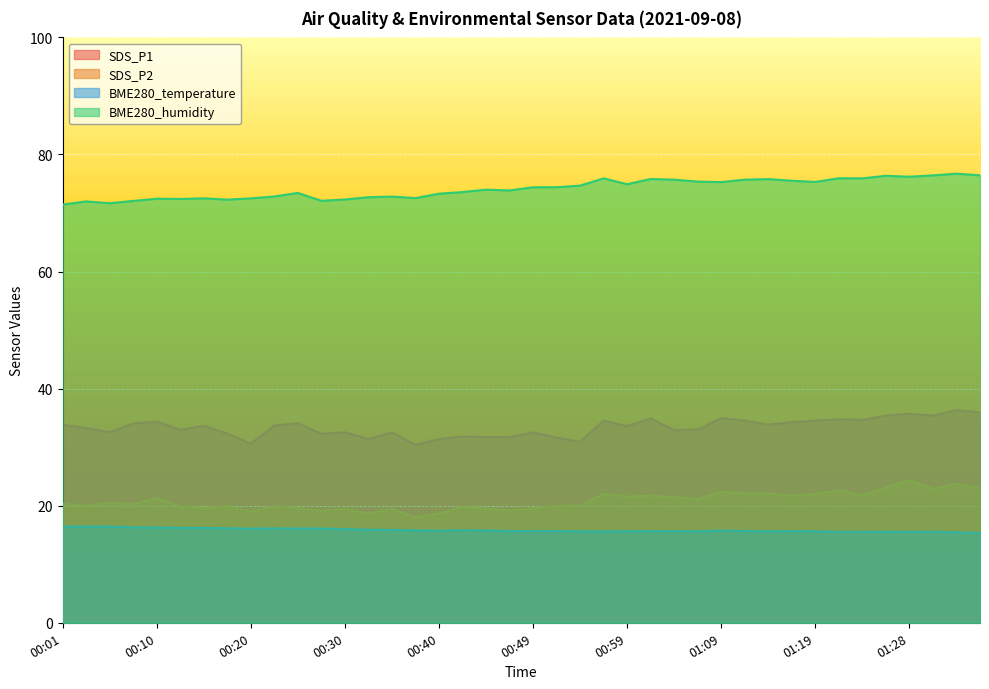

Reading left to right, extract all data points from this chart.

SDS_P1: 00:01=33.8	00:03=33.3	00:06=32.5	00:08=34.0	00:10=34.4	00:13=33.0	00:15=33.6	00:18=32.3	00:20=30.6	00:23=33.7	00:25=34.1	00:27=32.3	00:30=32.5	00:32=31.4	00:35=32.5	00:37=30.4	00:40=31.4	00:42=31.8	00:44=31.7	00:47=31.7	00:49=32.5	00:52=31.6	00:54=30.9	00:57=34.5	00:59=33.6	01:02=34.9	01:04=32.9	01:07=33.0	01:09=35.0	01:11=34.5	01:14=33.9	01:16=34.2	01:19=34.5	01:21=34.8	01:24=34.7	01:26=35.4	01:28=35.7	01:31=35.4	01:33=36.4	01:36=35.9
SDS_P2: 00:01=20.4	00:03=20.0	00:06=20.4	00:08=20.2	00:10=21.3	00:13=19.9	00:15=19.6	00:18=19.9	00:20=19.0	00:23=19.9	00:25=19.6	00:27=19.1	00:30=19.5	00:32=18.6	00:35=19.4	00:37=18.0	00:40=18.7	00:42=19.8	00:44=19.5	00:47=19.2	00:49=19.6	00:52=19.9	00:54=20.0	00:57=22.1	00:59=21.6	01:02=21.7	01:04=21.4	01:07=21.1	01:09=22.4	01:11=22.1	01:14=22.1	01:16=21.7	01:19=22.0	01:21=22.6	01:24=21.8	01:26=23.1	01:28=24.4	01:31=22.8	01:33=23.7	01:36=23.0
BME280_temperature: 00:01=16.4	00:03=16.4	00:06=16.4	00:08=16.3	00:10=16.3	00:13=16.2	00:15=16.2	00:18=16.1	00:20=16.1	00:23=16.1	00:25=16.1	00:27=16.1	00:30=16.0	00:32=15.9	00:35=15.8	00:37=15.8	00:40=15.7	00:42=15.8	00:44=15.8	00:47=15.7	00:49=15.7	00:52=15.7	00:54=15.6	00:57=15.6	00:59=15.6	01:02=15.7	01:04=15.7	01:07=15.6	01:09=15.7	01:11=15.7	01:14=15.6	01:16=15.7	01:19=15.6	01:21=15.5	01:24=15.5	01:26=15.6	01:28=15.5	01:31=15.6	01:33=15.4	01:36=15.4
BME280_humidity: 00:01=71.4	00:03=72.0	00:06=71.7	00:08=72.1	00:10=72.4	00:13=72.4	00:15=72.5	00:18=72.3	00:20=72.5	00:23=72.8	00:25=73.4	00:27=72.1	00:30=72.3	00:32=72.7	00:35=72.8	00:37=72.5	00:40=73.3	00:42=73.6	00:44=74.0	00:47=73.8	00:49=74.4	00:52=74.4	00:54=74.7	00:57=75.9	00:59=74.9	01:02=75.8	01:04=75.7	01:07=75.4	01:09=75.3	01:11=75.7	01:14=75.8	01:16=75.5	01:19=75.3	01:21=75.9	01:24=75.9	01:26=76.4	01:28=76.2	01:31=76.4	01:33=76.7	01:36=76.4